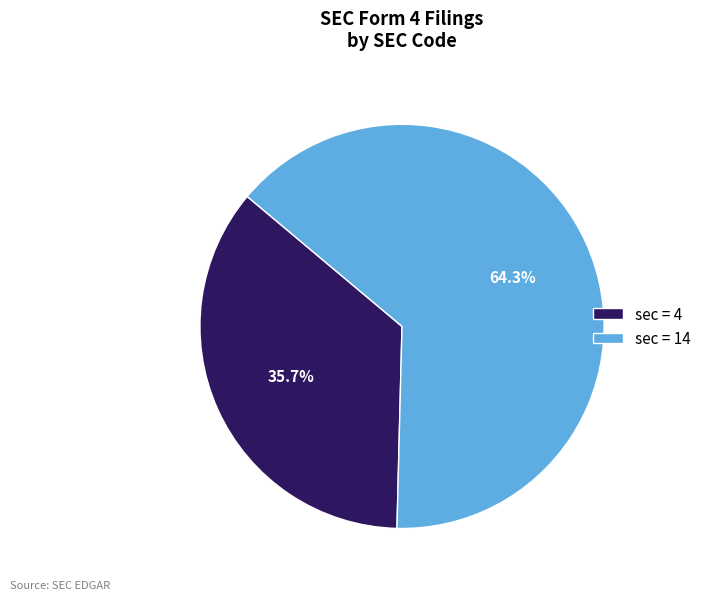

What is the total percentage of sec = 14 and sec = 4?

100.0%